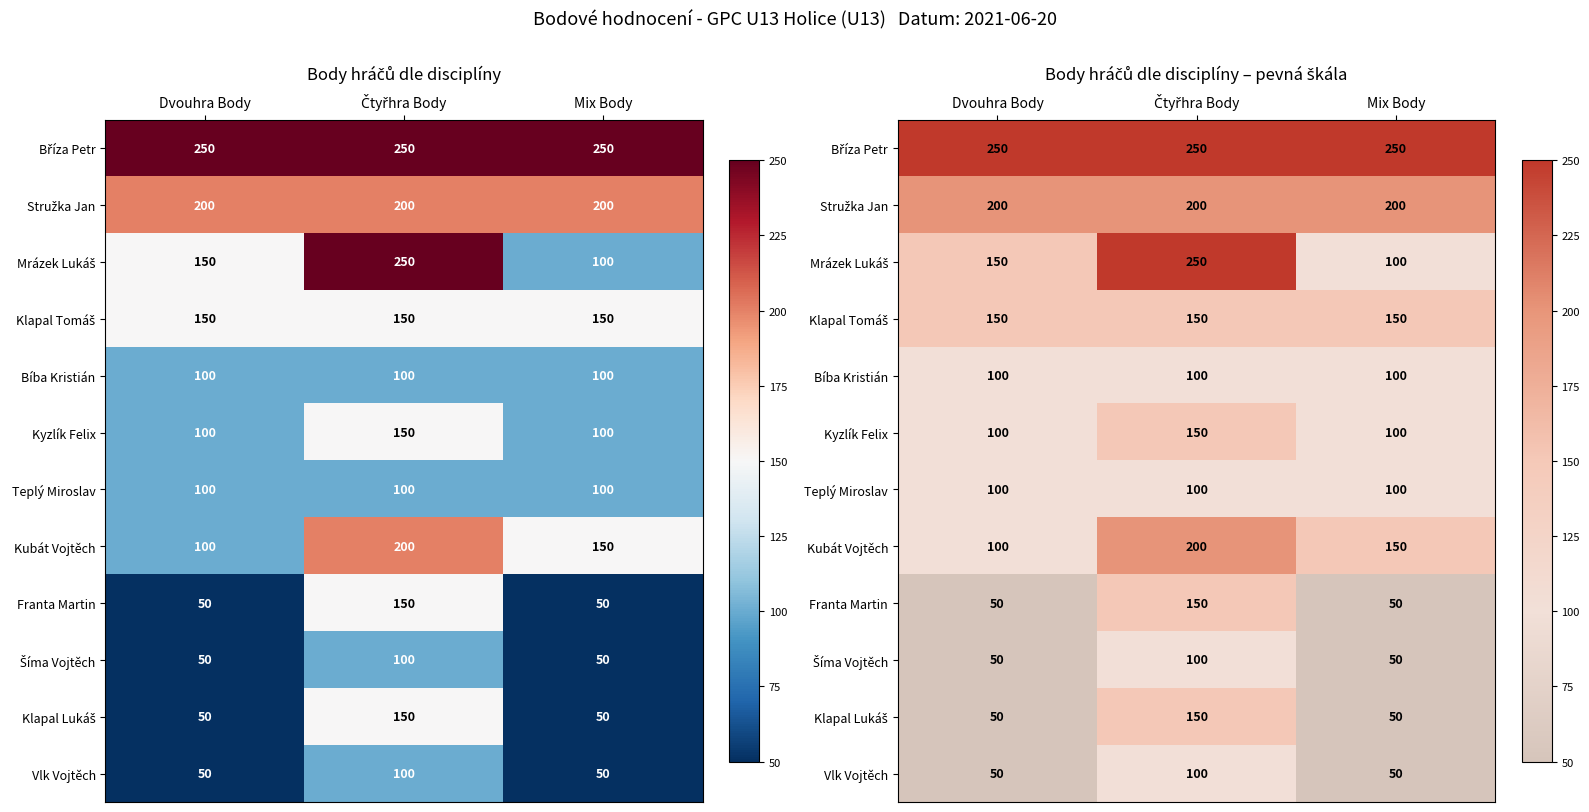

At how many categories does at least one series exceed 126?

3